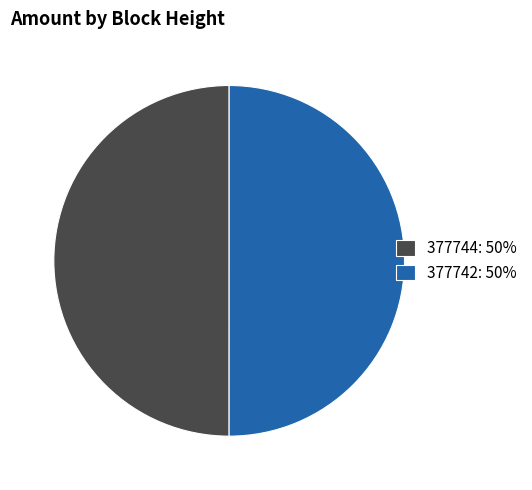

Approximately how many times larger is the value at 377742: 50% compared to 377744: 50%?

1.0